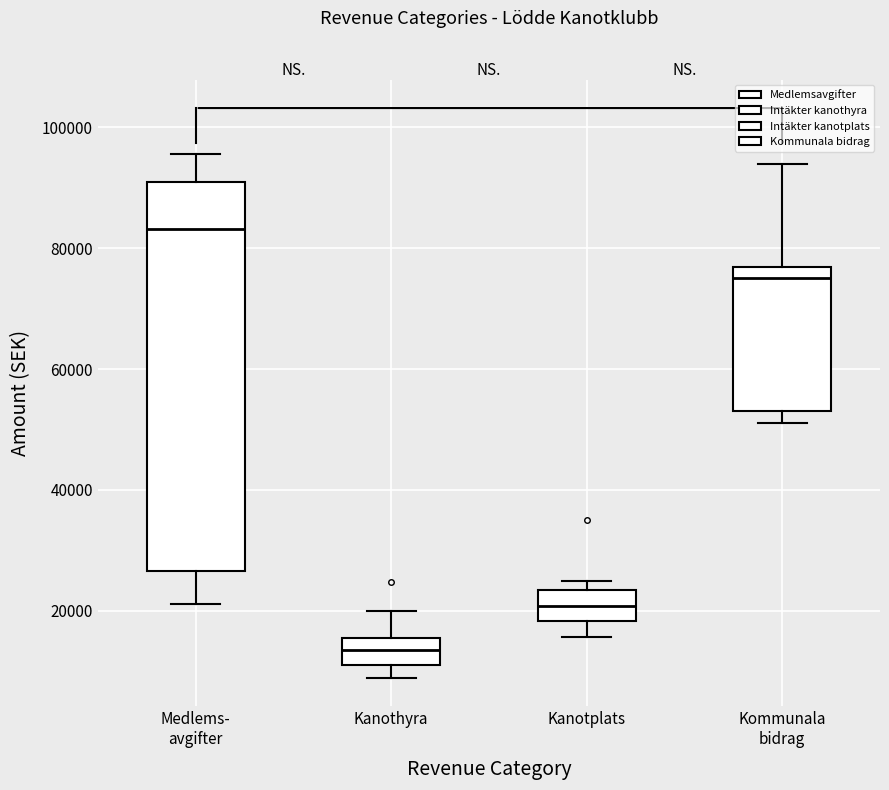

Which box's median line is the lowest?

Kanothyra